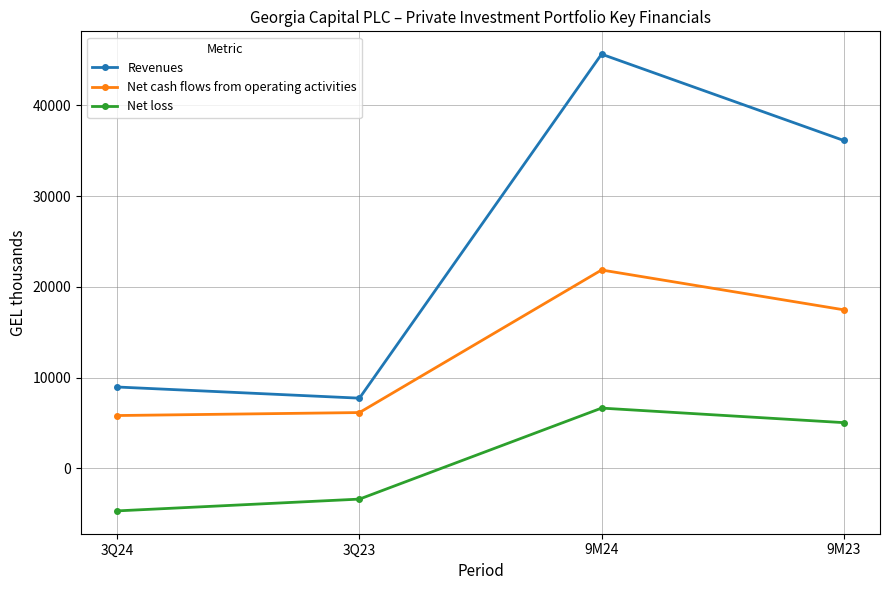

Which series has the largest total across all categories?

Revenues